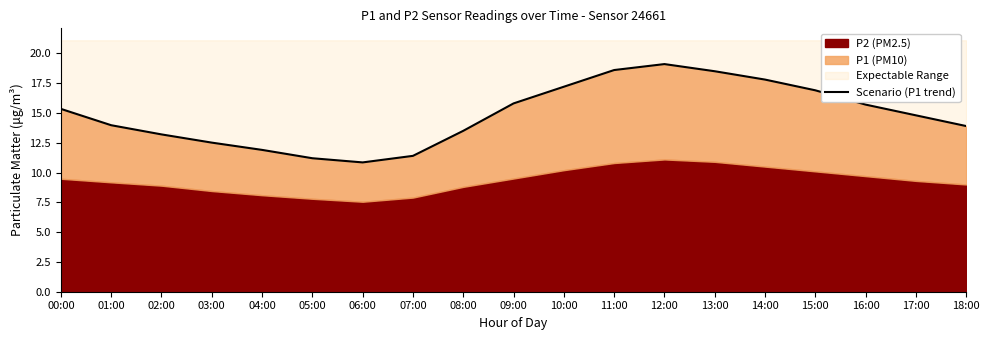

At which category does the data reach its first local peak?

12:00